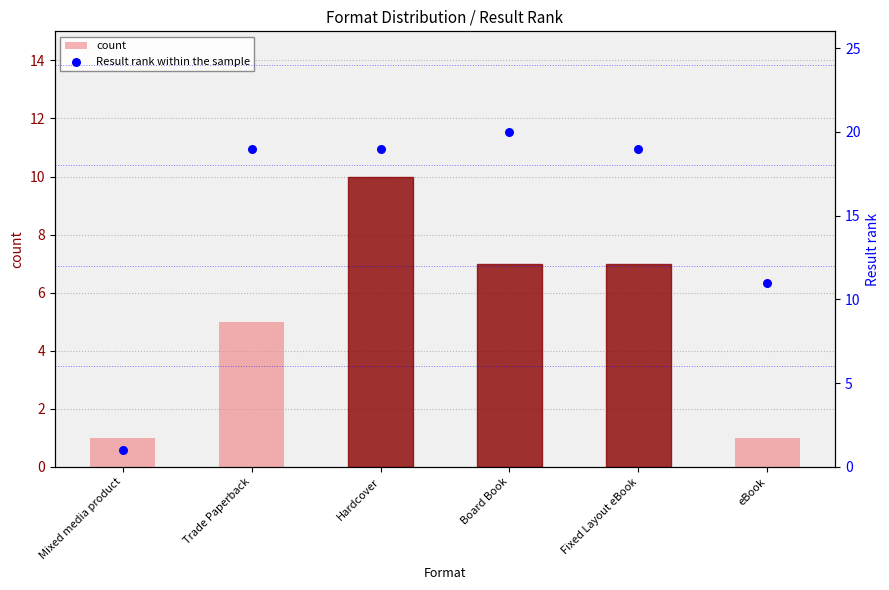

At which category is the sum across all series the highest?

Hardcover